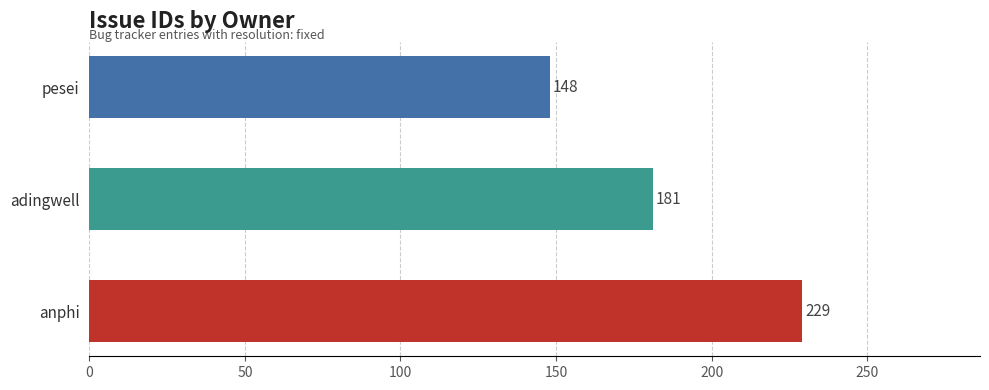

What is the change in value from adingwell to anphi?

+48